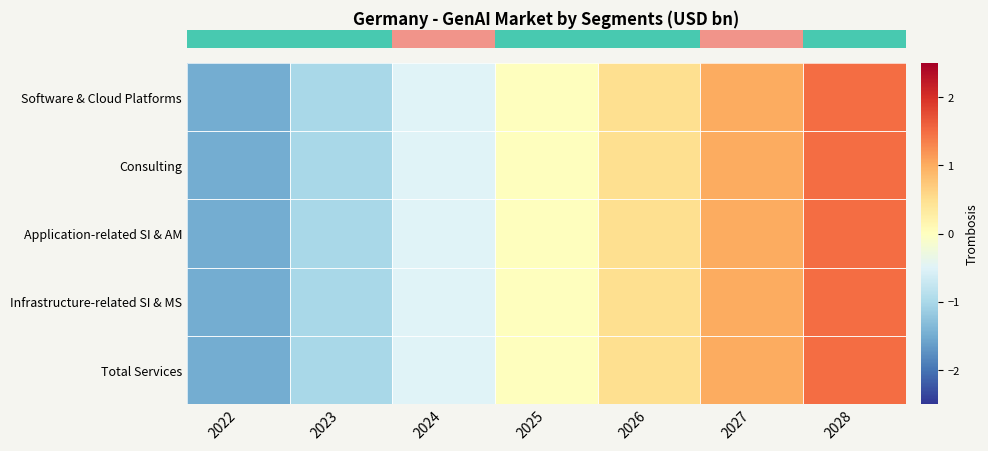

Which category has the highest value across all series?

2028